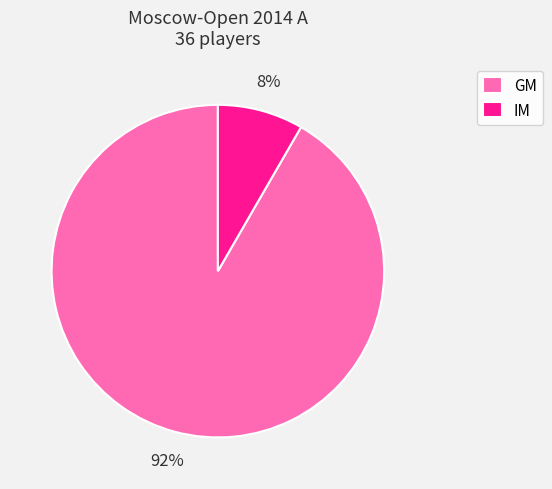

To the nearest percent, what portion does IM represent?

8%